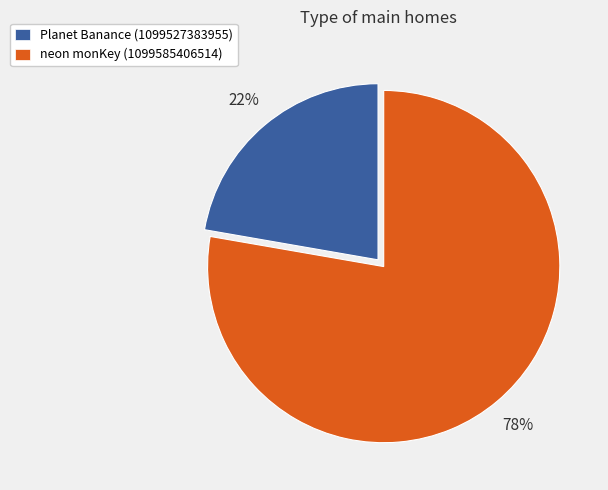

To the nearest percent, what is the combined percentage of Planet Banance (1099527383955) and neon monKey (1099585406514)?

100%